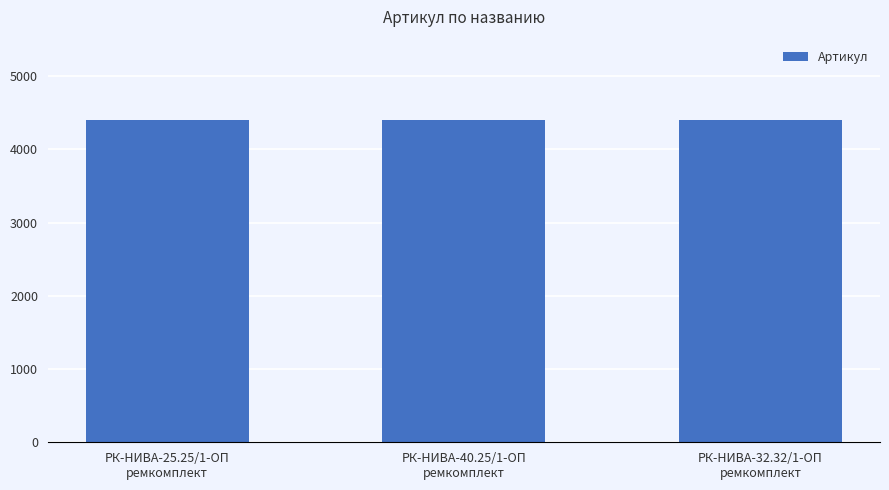

True or false: the data shows 4400 at РК-НИВА-25.25/1-ОП
ремкомплект.

True